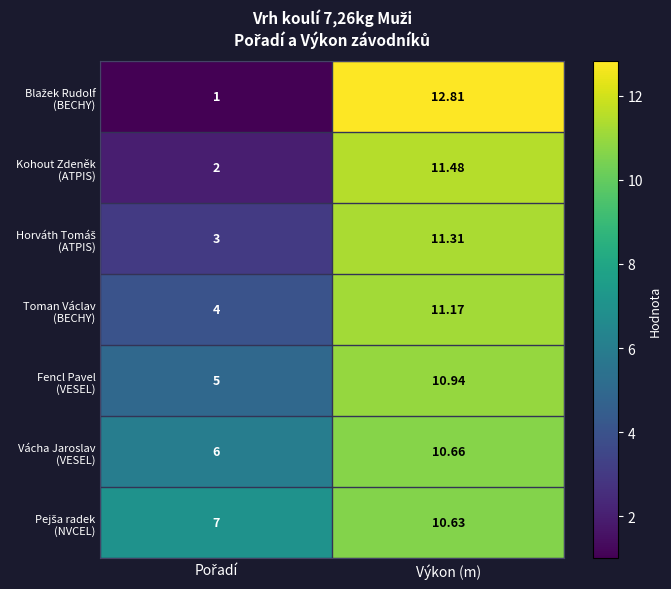

Between Pořadí and Výkon (m), which series saw the biggest shift?

Blažek Rudolf (BECHY)